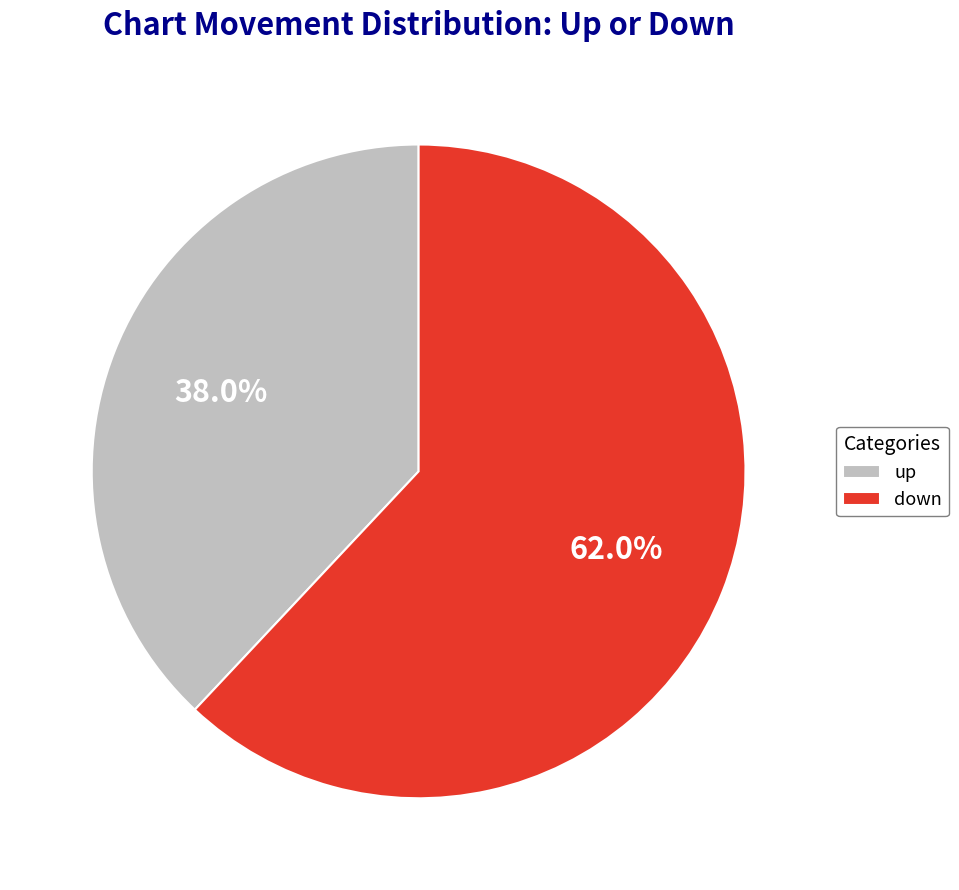

Which has a higher value, down or up?

down